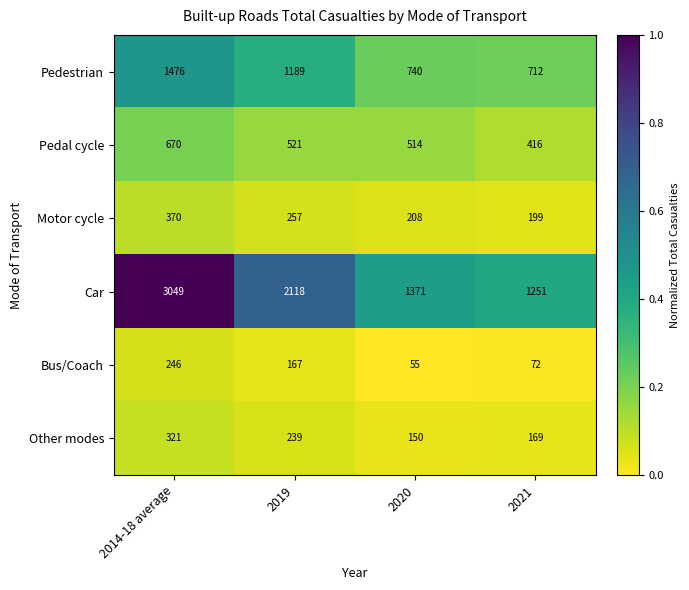

List the labels in order of Motor cycle value, smallest first.

2021, 2020, 2019, 2014-18 average